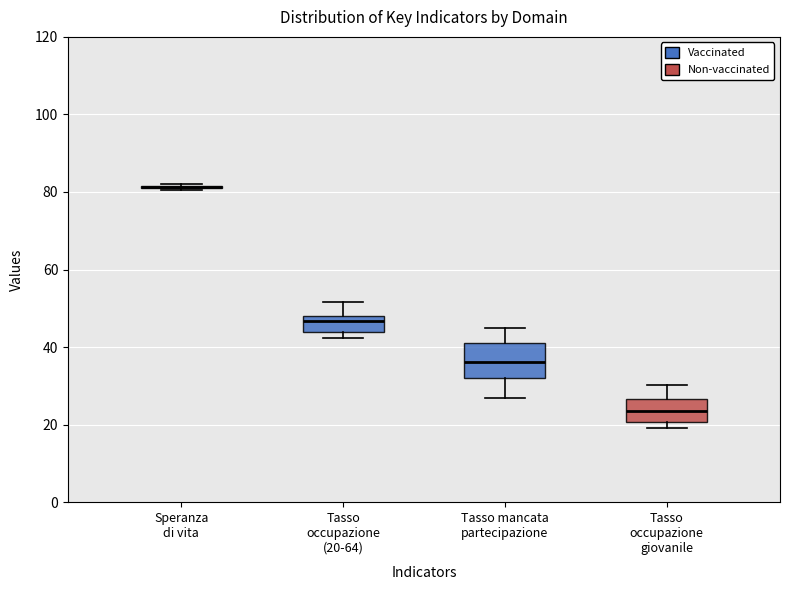

Reading left to right, read every box against the y-axis: the position of its median line, the range the box covers, and the ends of its whiskers. The values are not printed on the chart, so give them approximately, as read against the axis.

Speranza di vita: box collapsed to a line at 82, whiskers 80 to 82
Tasso occupazione (20-64): median 46, box 44 to 48, whiskers 42 to 52
Tasso mancata partecipazione: median 36, box 32 to 42, whiskers 26 to 44
Tasso occupazione giovanile: median 24, box 20 to 26, whiskers 20 (just below the box's lower edge) to 30